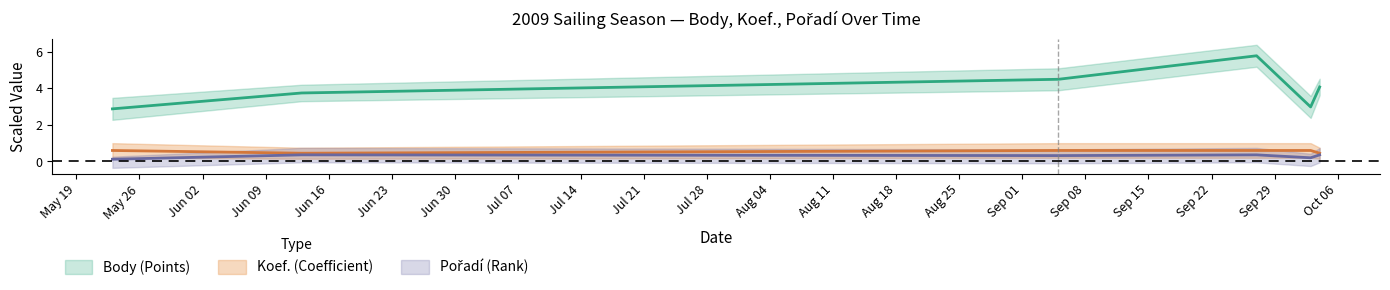

What is the sum of all Pořadí values?

1.7